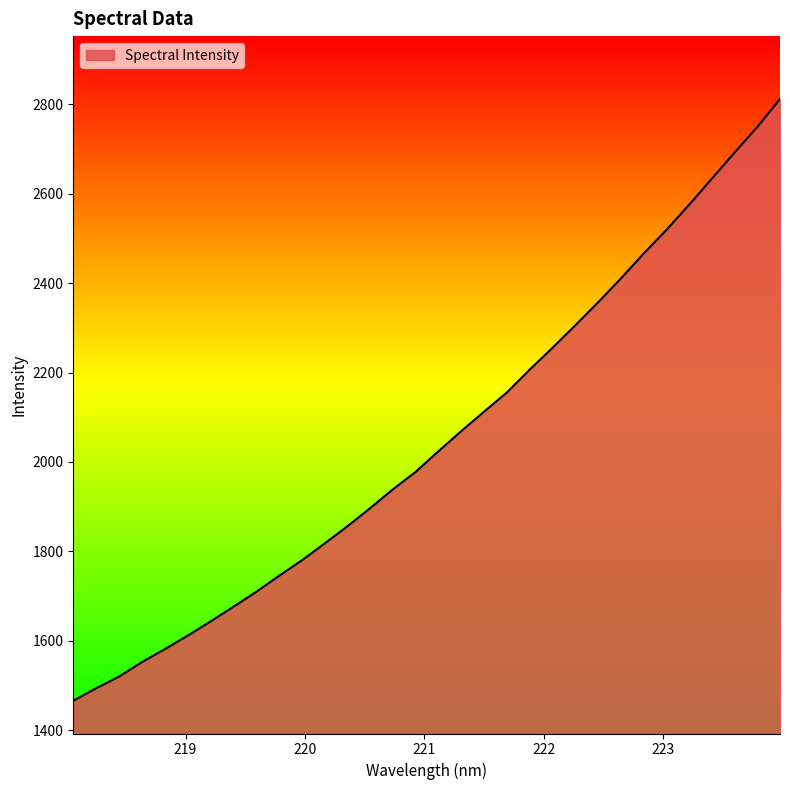

What is the difference between the maximum and minimum values?

1345.4